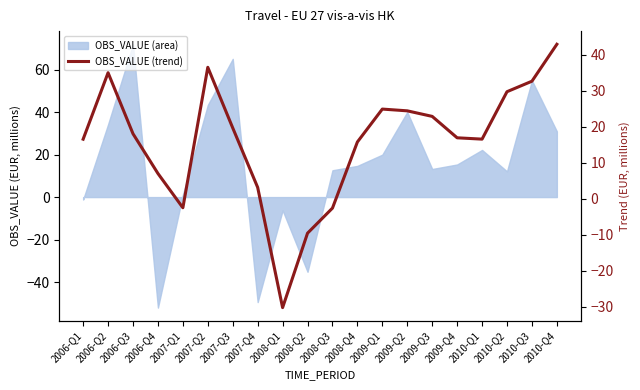

List the labels in order of value, largest first.

2010-Q4, 2007-Q2, 2006-Q2, 2010-Q3, 2010-Q2, 2009-Q1, 2009-Q2, 2009-Q3, 2007-Q3, 2006-Q3, 2009-Q4, 2010-Q1, 2006-Q1, 2008-Q4, 2006-Q4, 2007-Q4, 2007-Q1, 2008-Q3, 2008-Q2, 2008-Q1